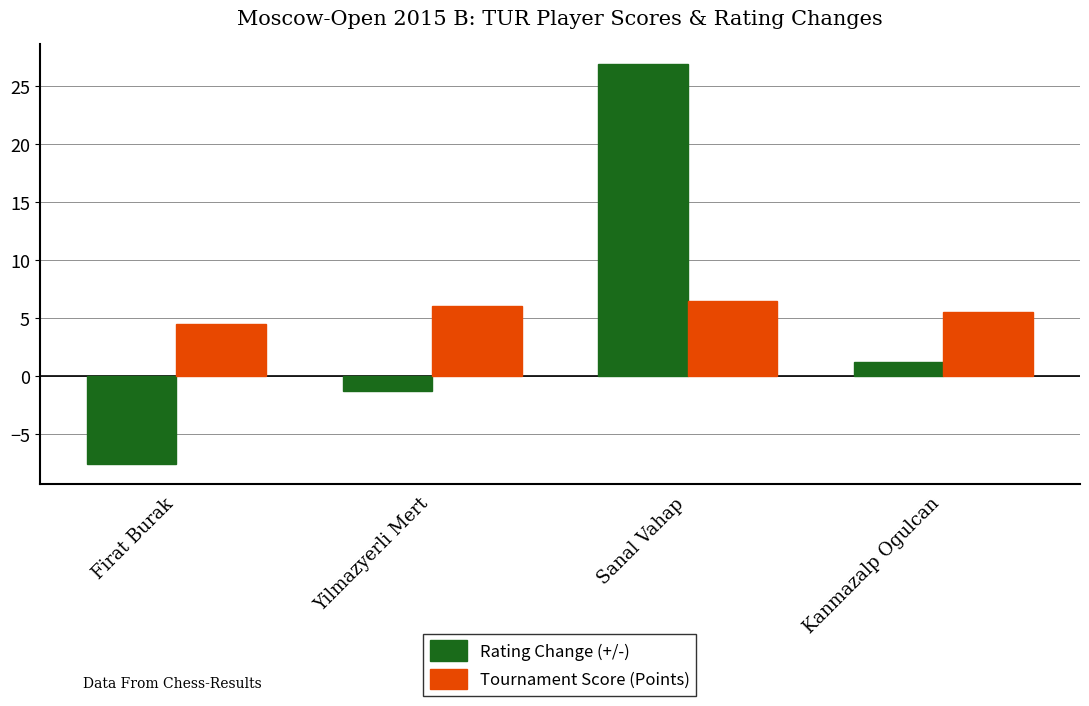

How many data points in Rating Change (+/-) are above 1?

2